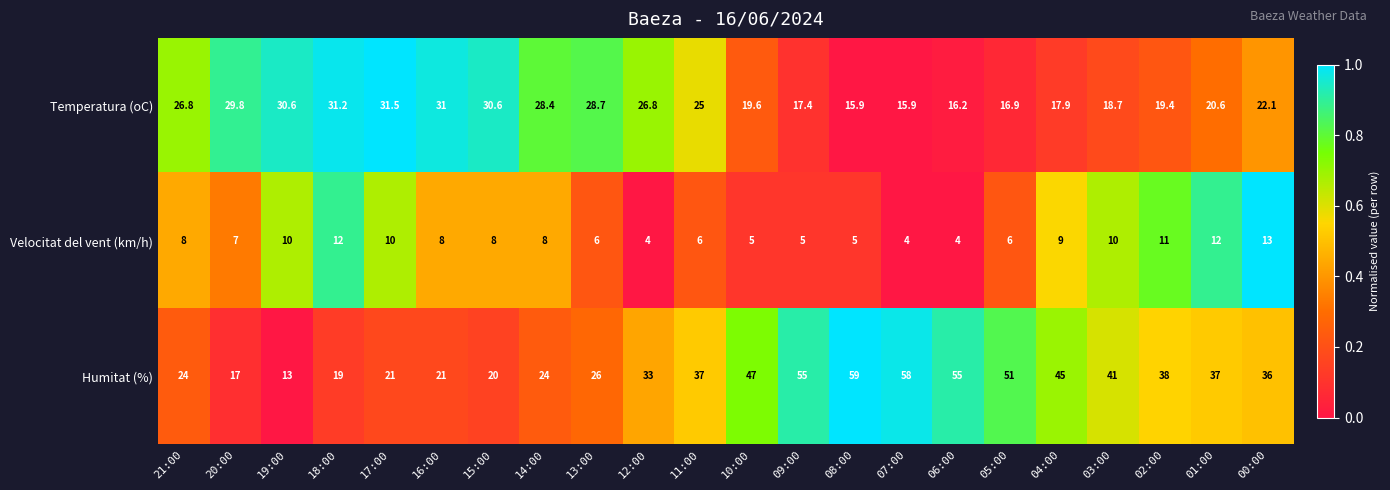

What is the smallest value displayed?

4.0